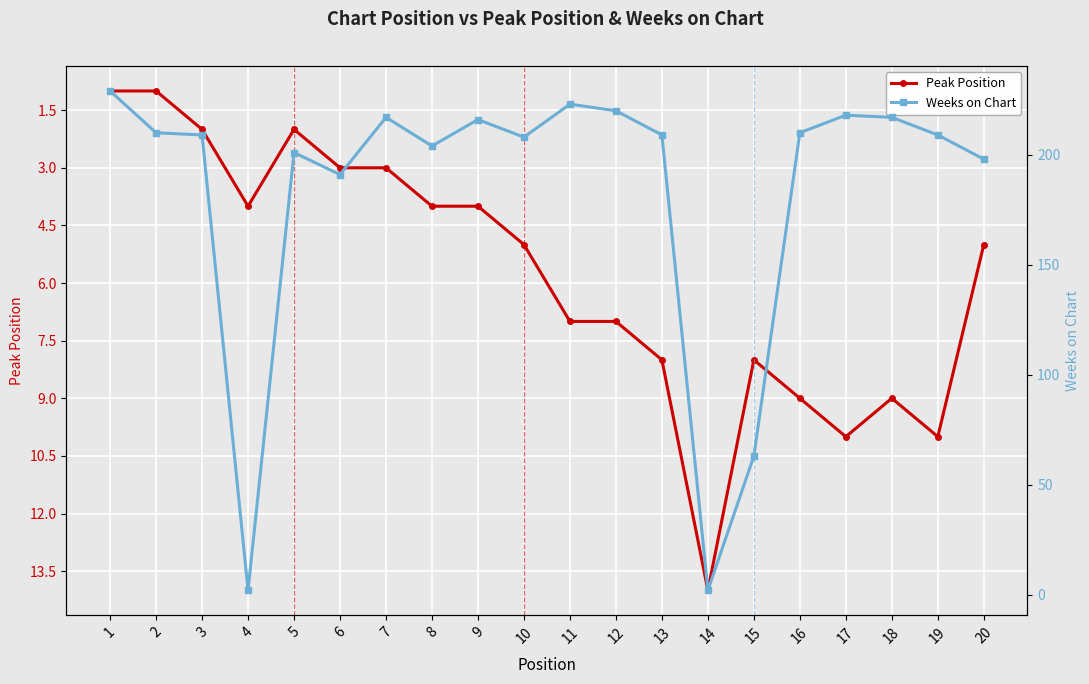

Between 10 and 1, which is larger?

10